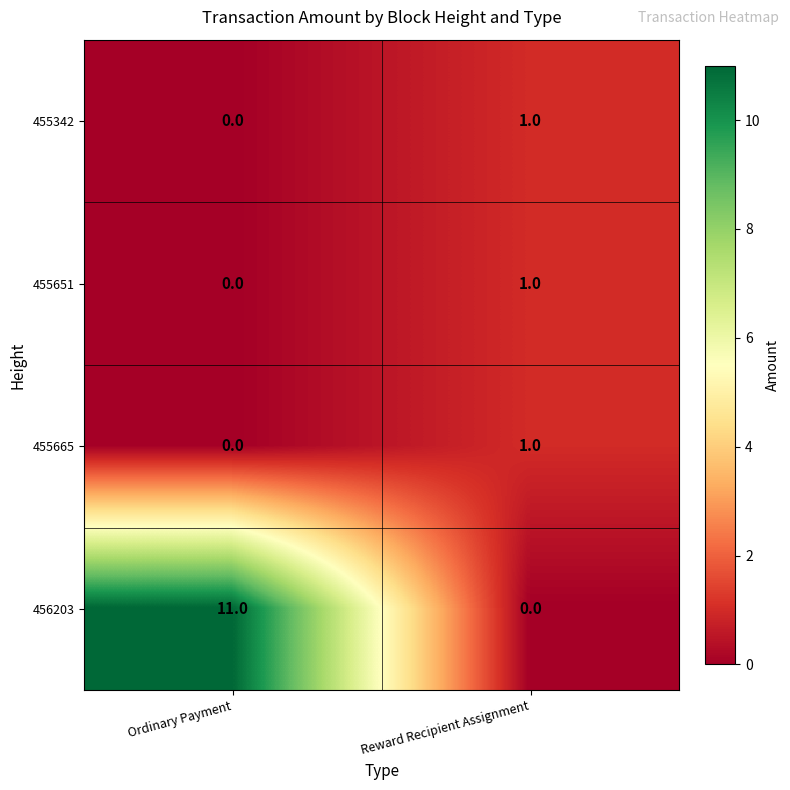

What is the total value across all series at Reward Recipient Assignment?

3